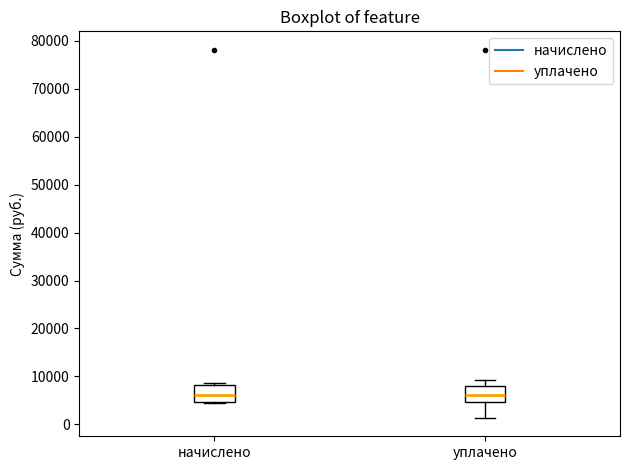

Where does the lower whisker of the box for уплачено end on the y-axis? The values are not printed on the chart, so give them approximately, as read against the axis.

1000